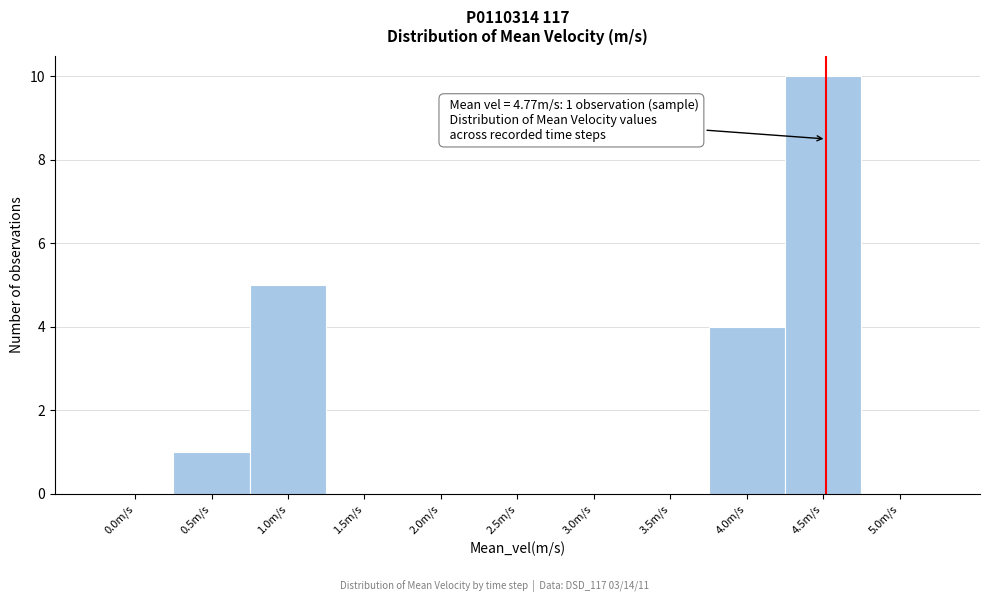

Reading right to left, extract all data points from this chart.

5.0m/s=0	4.5m/s=10	4.0m/s=4	3.5m/s=0	3.0m/s=0	2.5m/s=0	2.0m/s=0	1.5m/s=0	1.0m/s=5	0.5m/s=1	0.0m/s=0